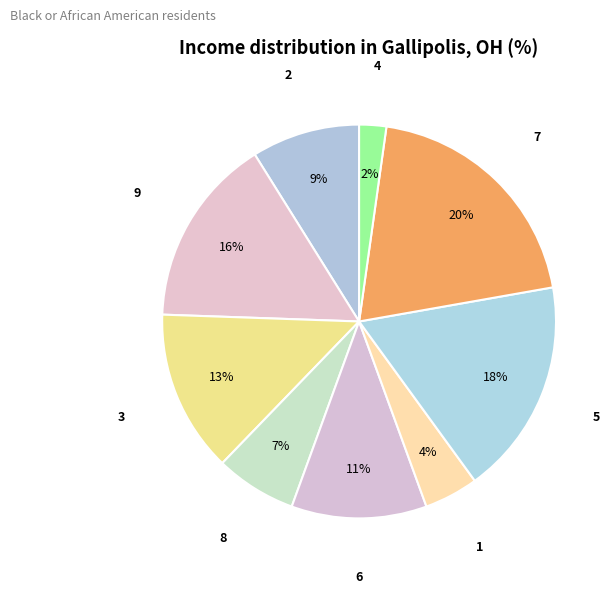

Does any single category account for the majority?

No